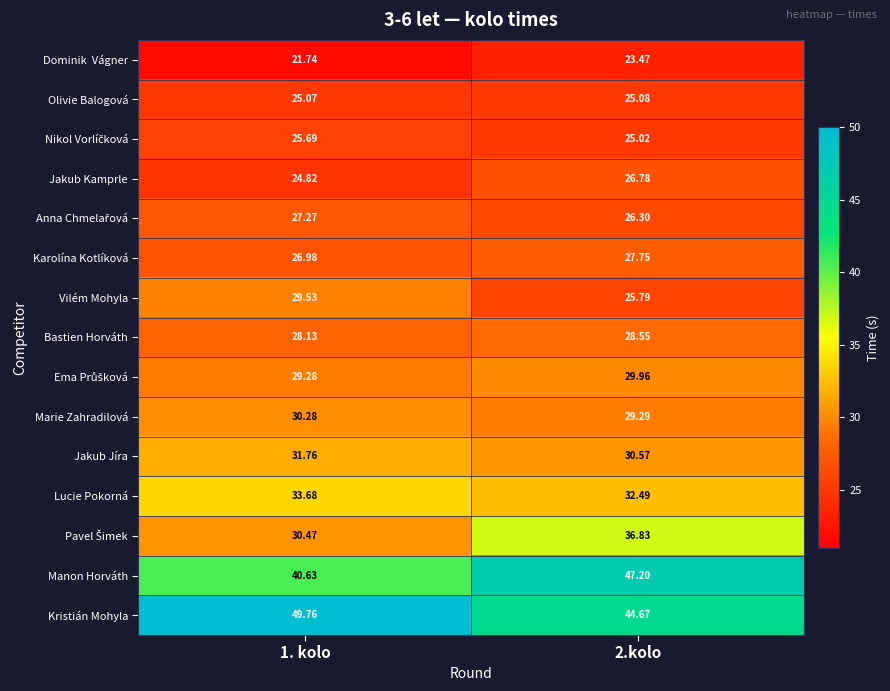

Is the value of Jakub Kamprle at 1. kolo greater than the value of Bastien Horváth at 2.kolo?

No